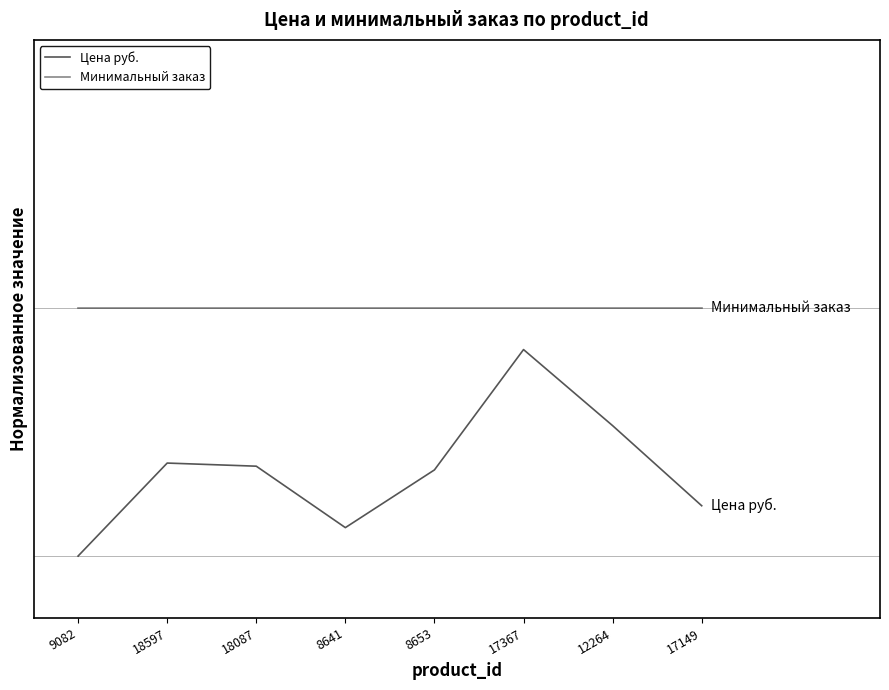

Is this an area chart (filled region under the line)?

No